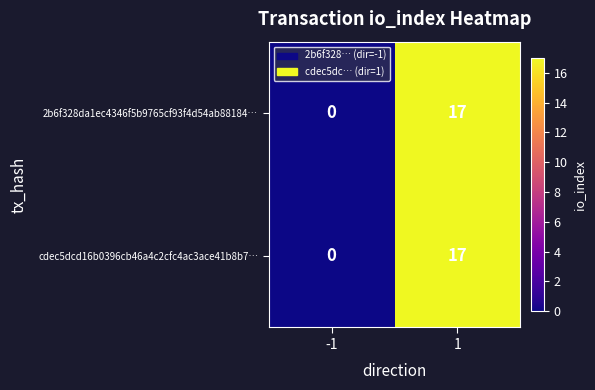

True or false: 2b6f328da1ec4346f5b9765cf93f4d54ab88184… has a value of 0 at -1.

True